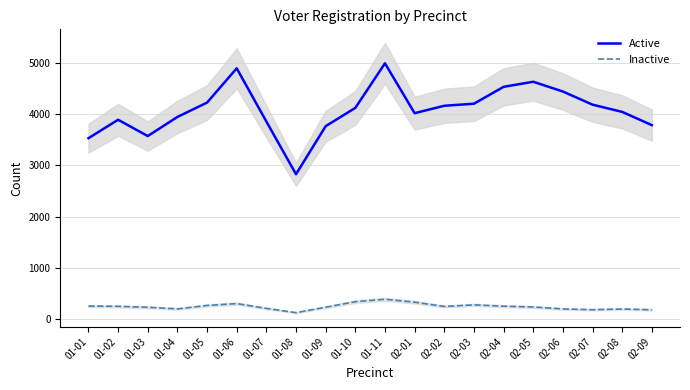

Reading left to right, what are all the values shown in this chart?

Active: 3528.0	3887.7	3570.0	3942.3	4222.3	4890.3	3853.7	2825.3	3762.7	4118.7	4988.0	4016.0	4160.3	4200.3	4529.3	4628.7	4438.3	4182.0	4041.0	3783.0
Inactive: 255.3	249.7	231.7	200.0	267.0	303.3	209.3	126.3	233.0	340.3	387.3	331.3	247.3	278.7	252.7	237.3	199.0	184.0	197.7	182.7